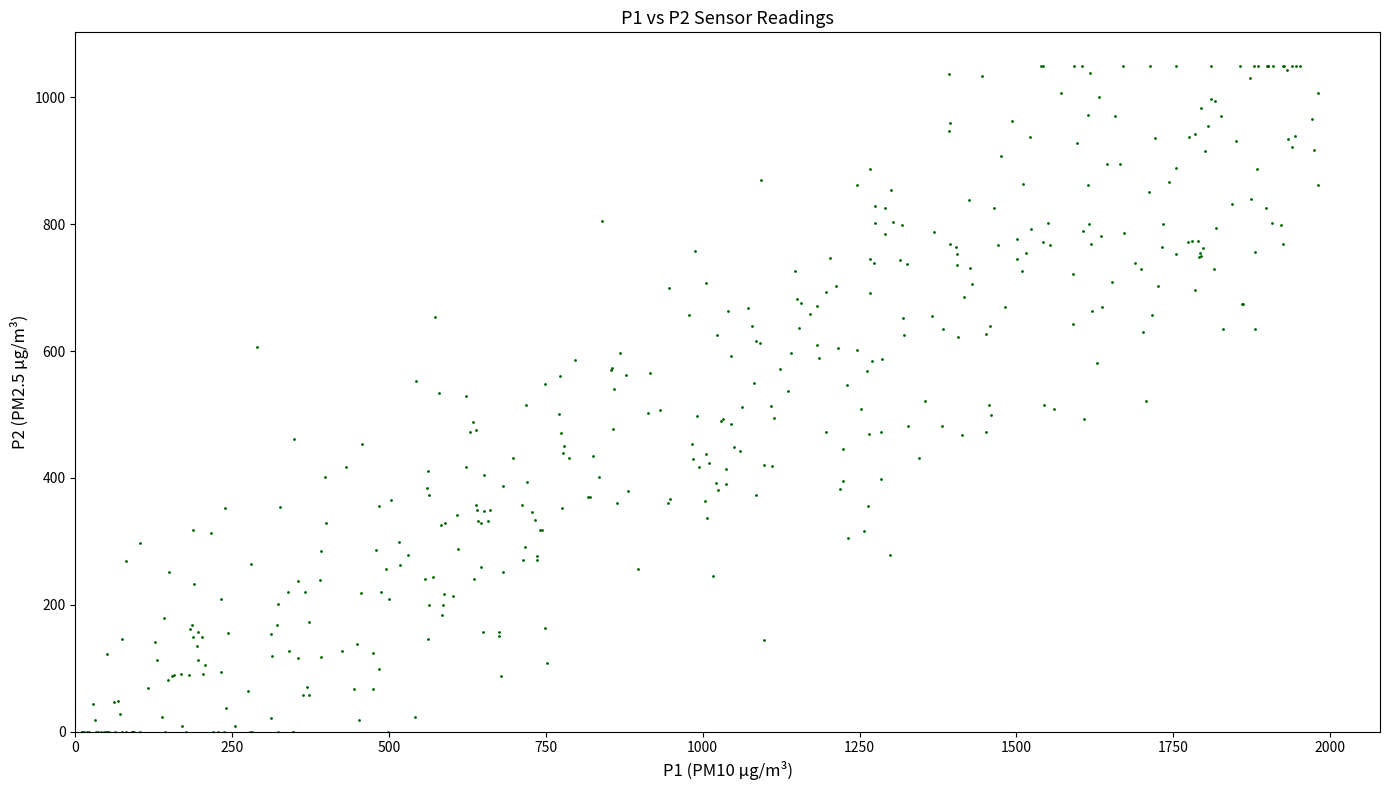

What is the range of Y values (max minus min)?

1049.9